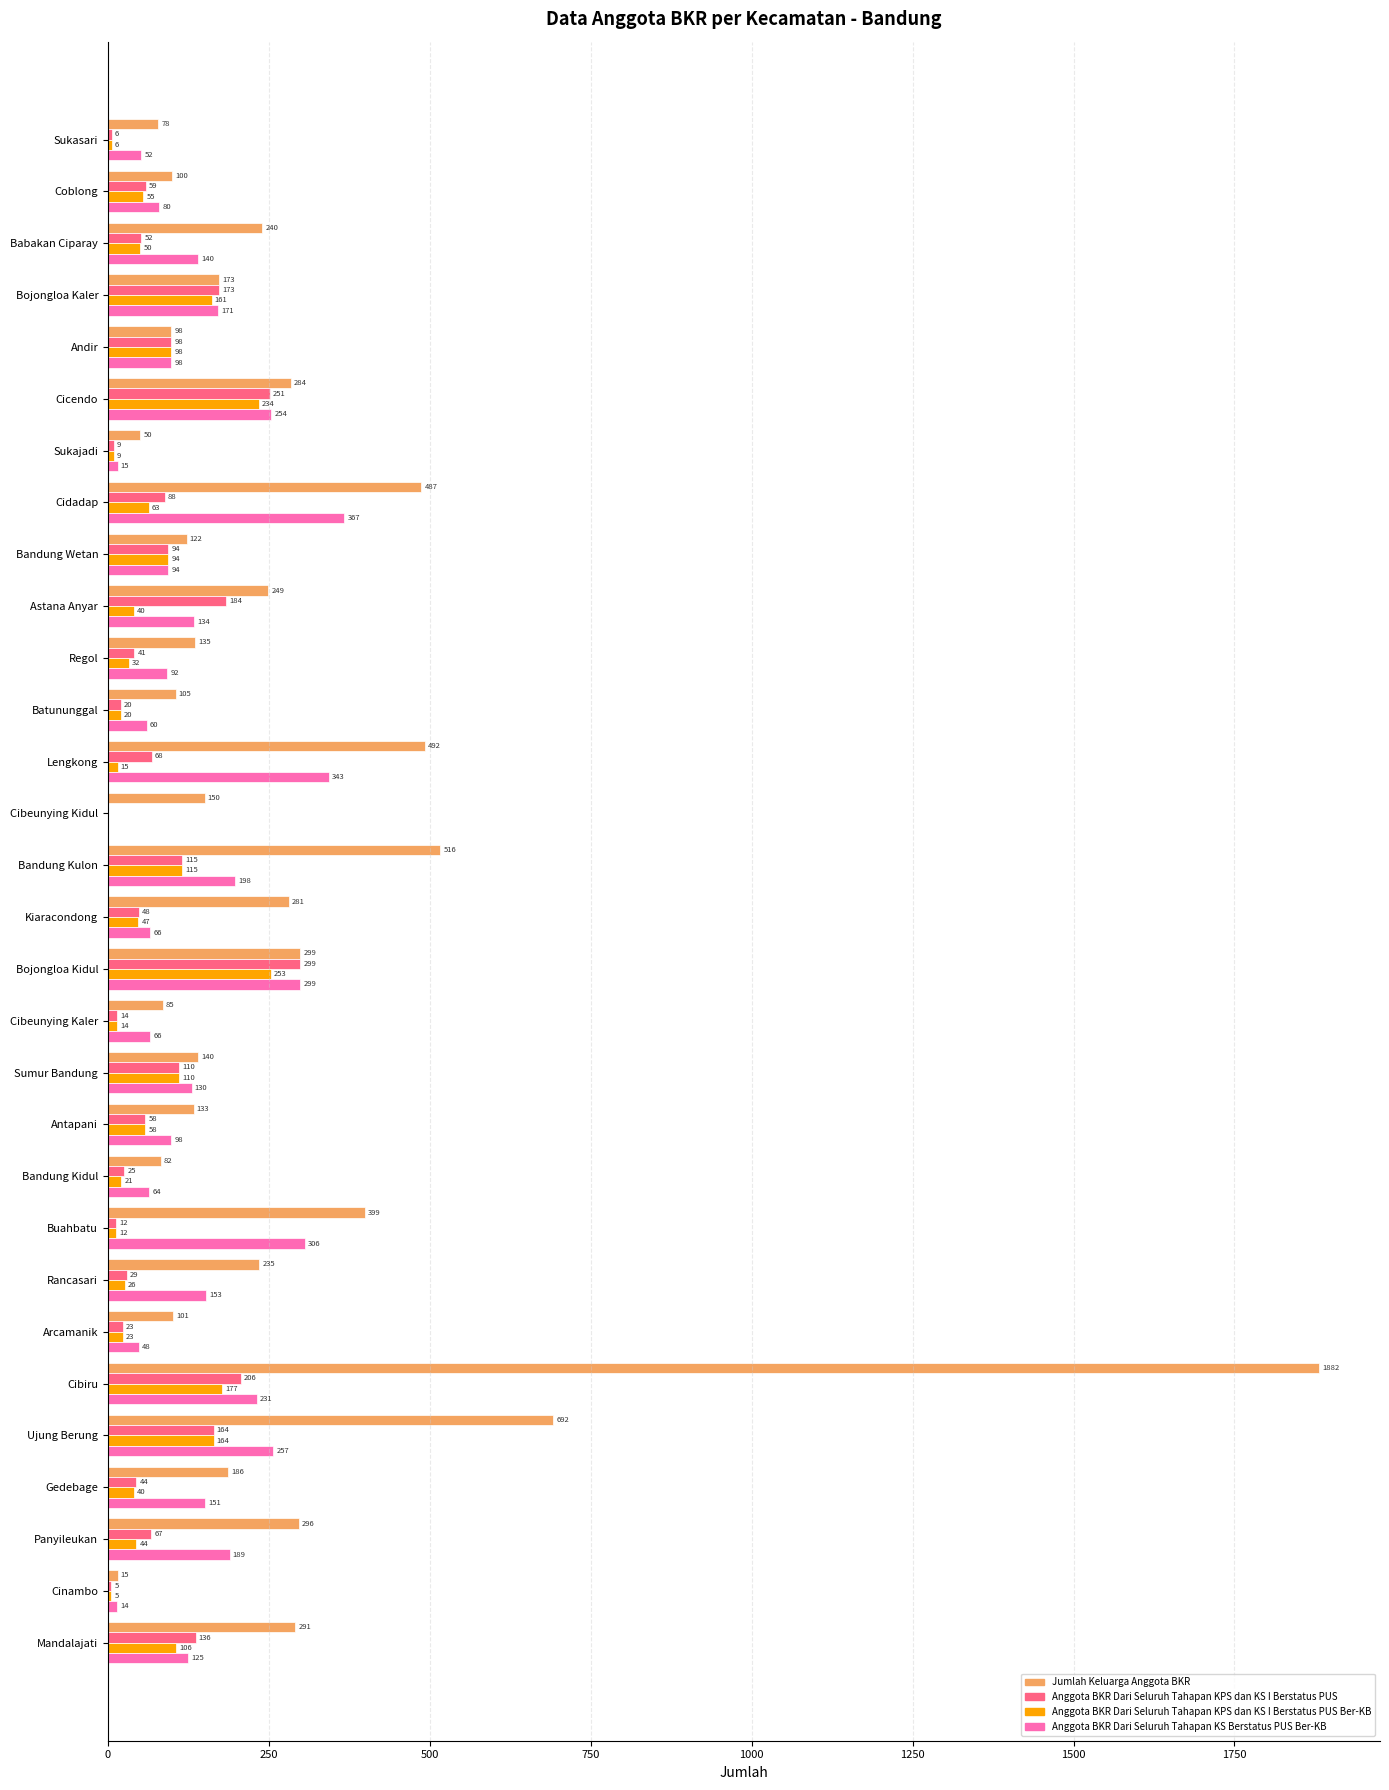

The value of Anggota BKR Dari Seluruh Tahapan KS Berstatus PUS Ber-KB at Ujung Berung is 405. True or false?

False